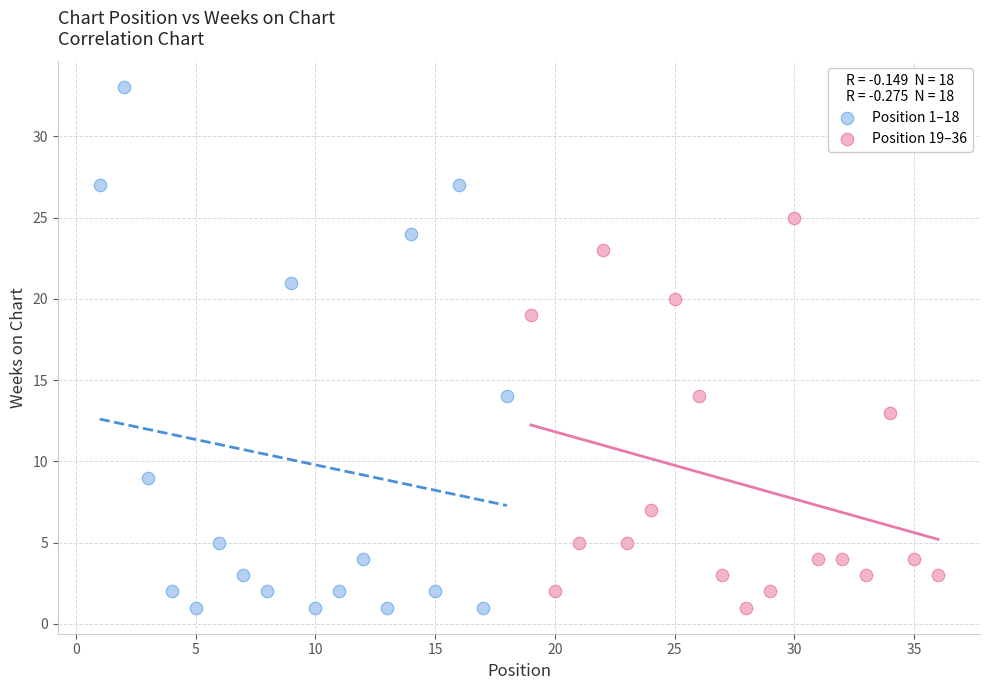

Which series contains the highest Y value?

Position 1–18